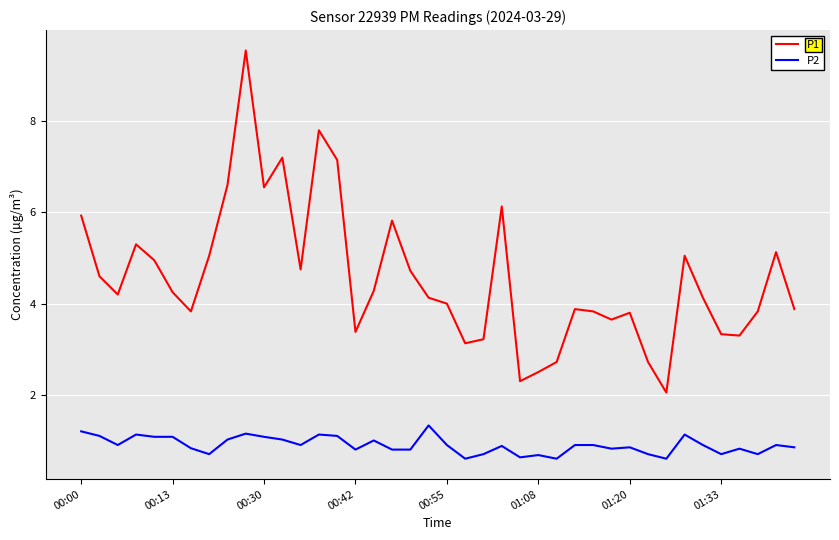

True or false: P2 and P1 intersect in this chart.

False